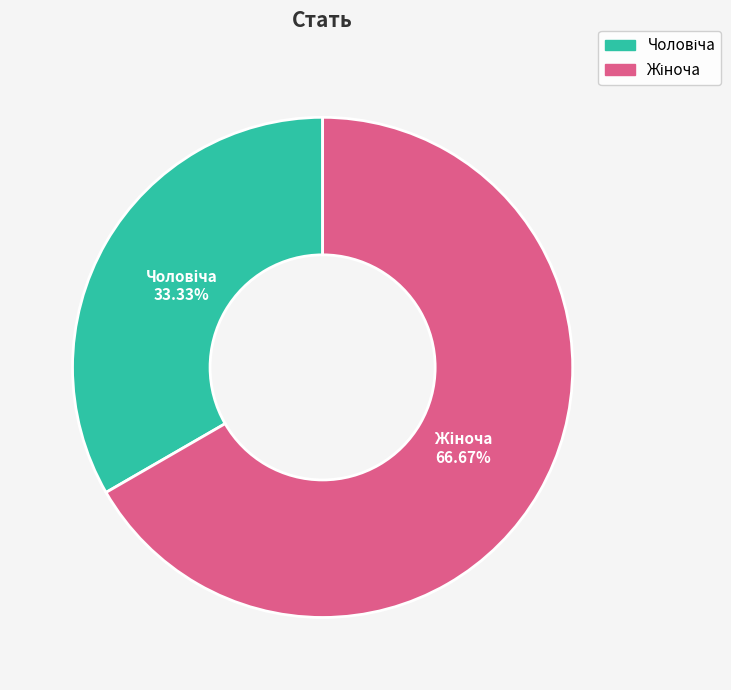

To the nearest percent, what is the difference between the largest and smallest slice percentages?

33%